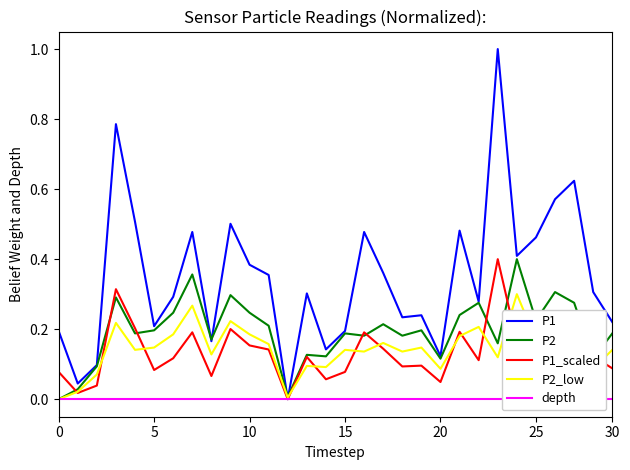

Which series has the largest total across all categories?

P1